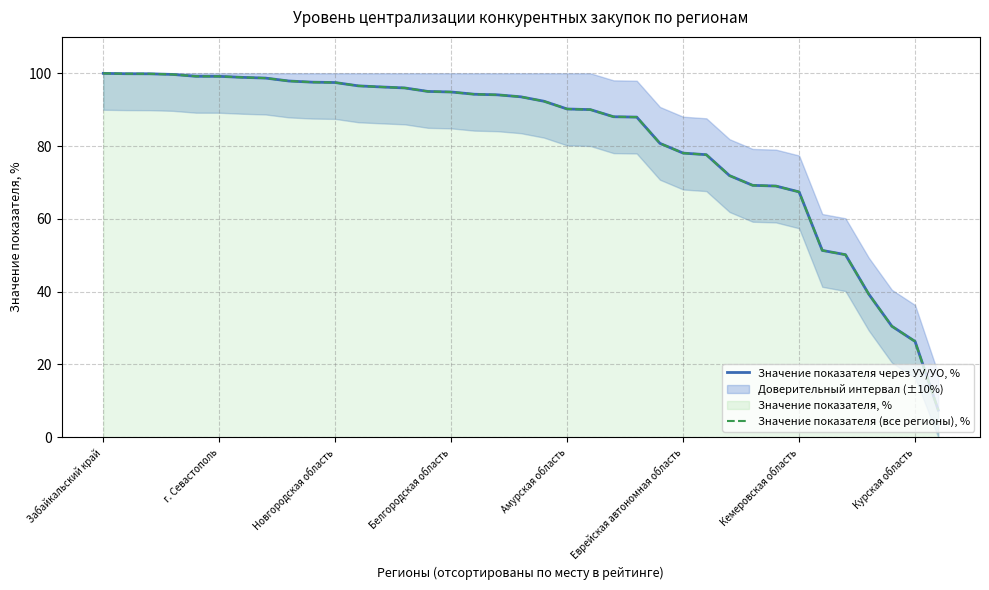

Between 12 and 34, which series saw the biggest shift?

Значение показателя через УУ/УО, %